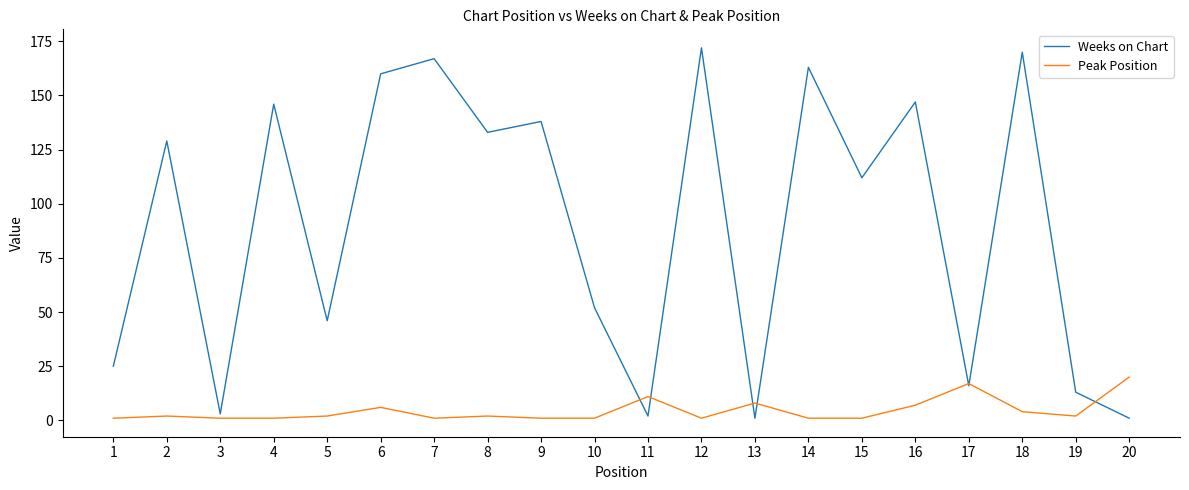

The Weeks on Chart series shows 163 at 14. True or false?

True